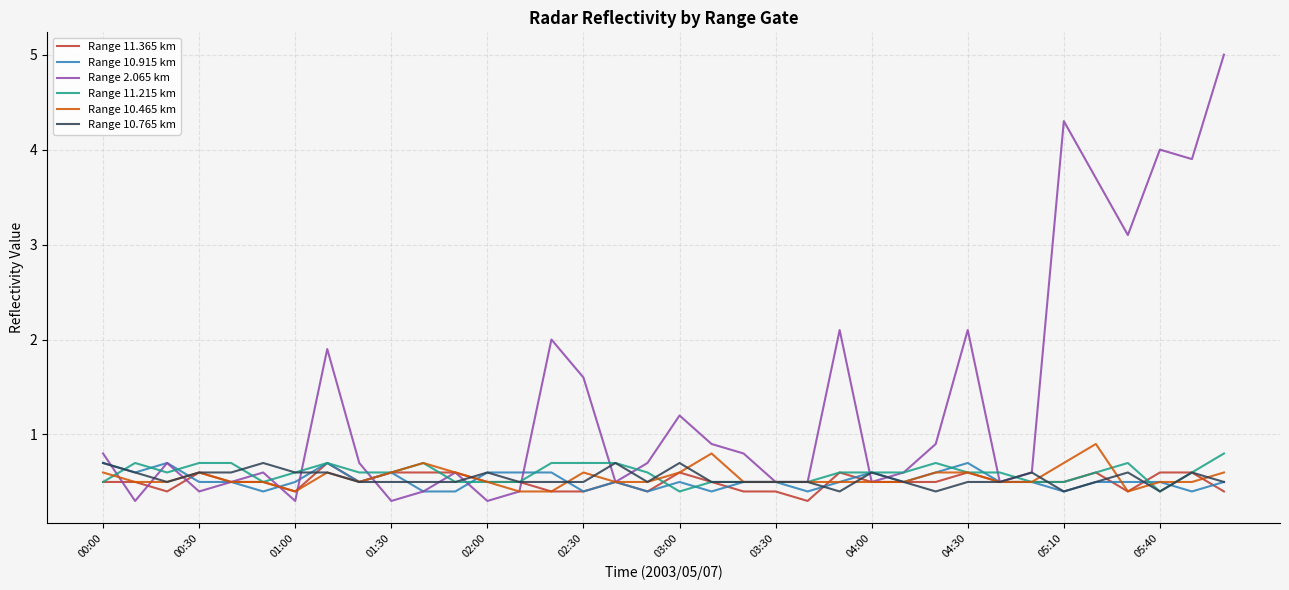

Which series has the largest range (max minus min)?

Range 2.065 km